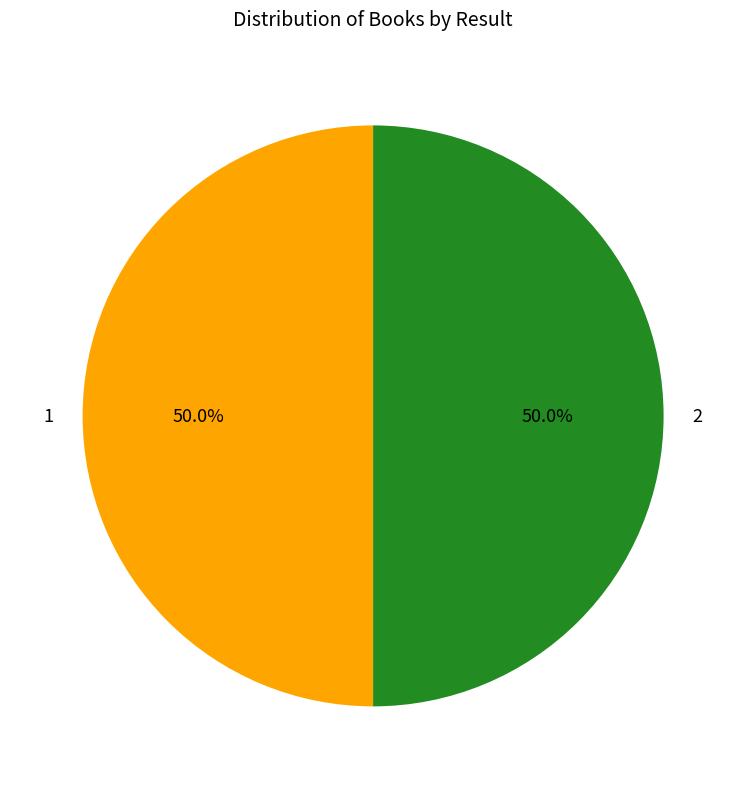

What percentage do 1 and 2 together represent?

100.0%